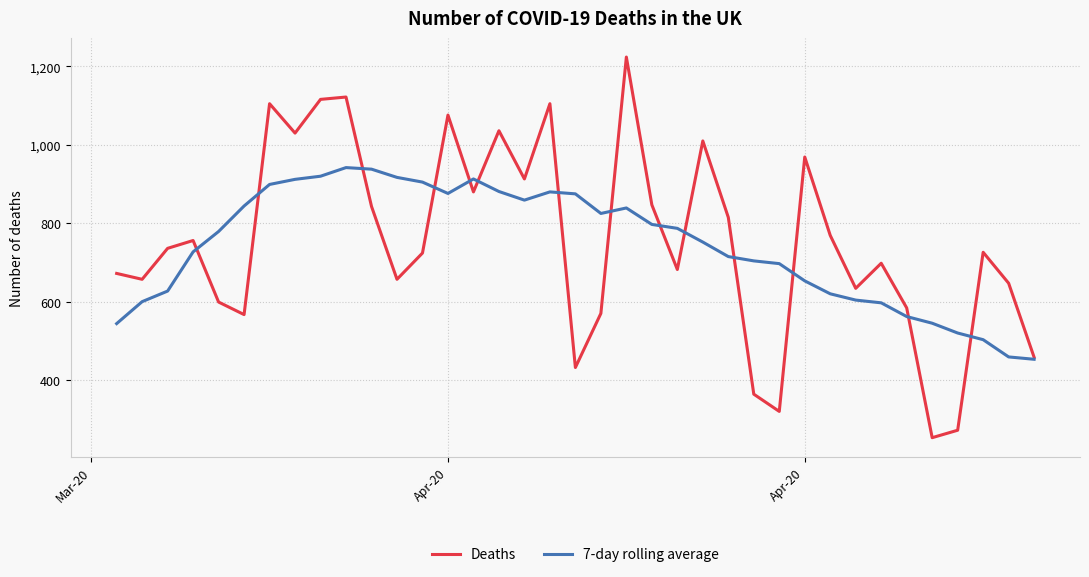

Which series has the widest spread of values?

Deaths